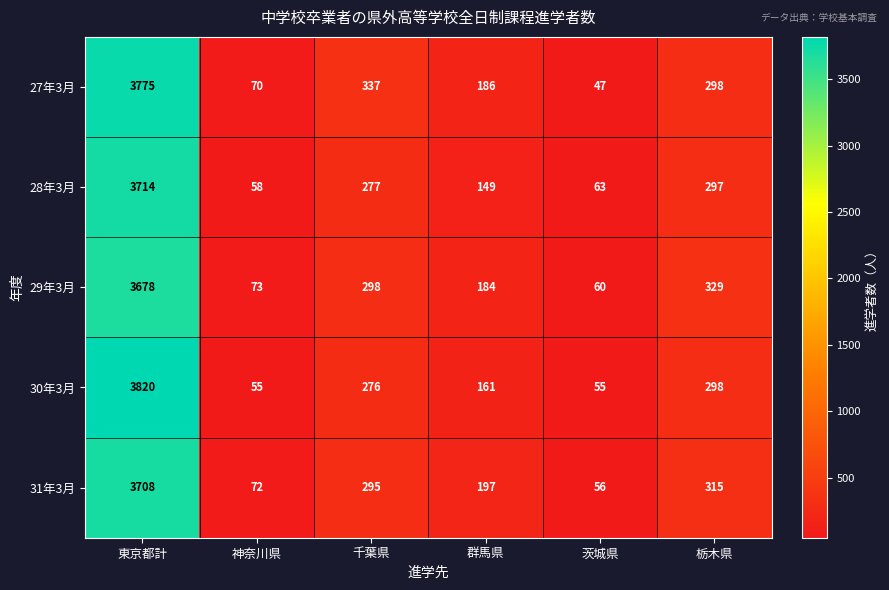

Read the 28年3月 value at 東京都計.

3714